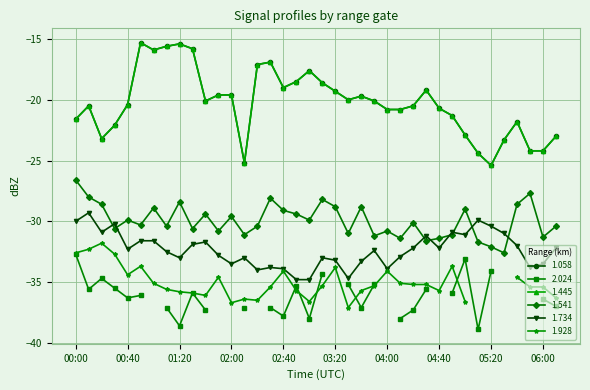

What is the label of the 29th point from the left?

04:40